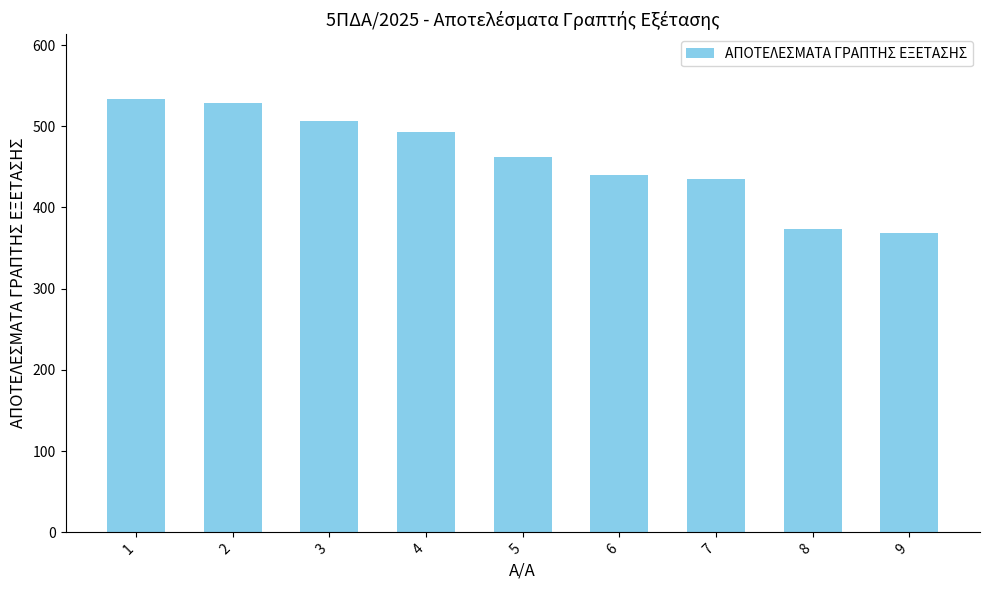

What is the minimum value shown in the chart?

368.9